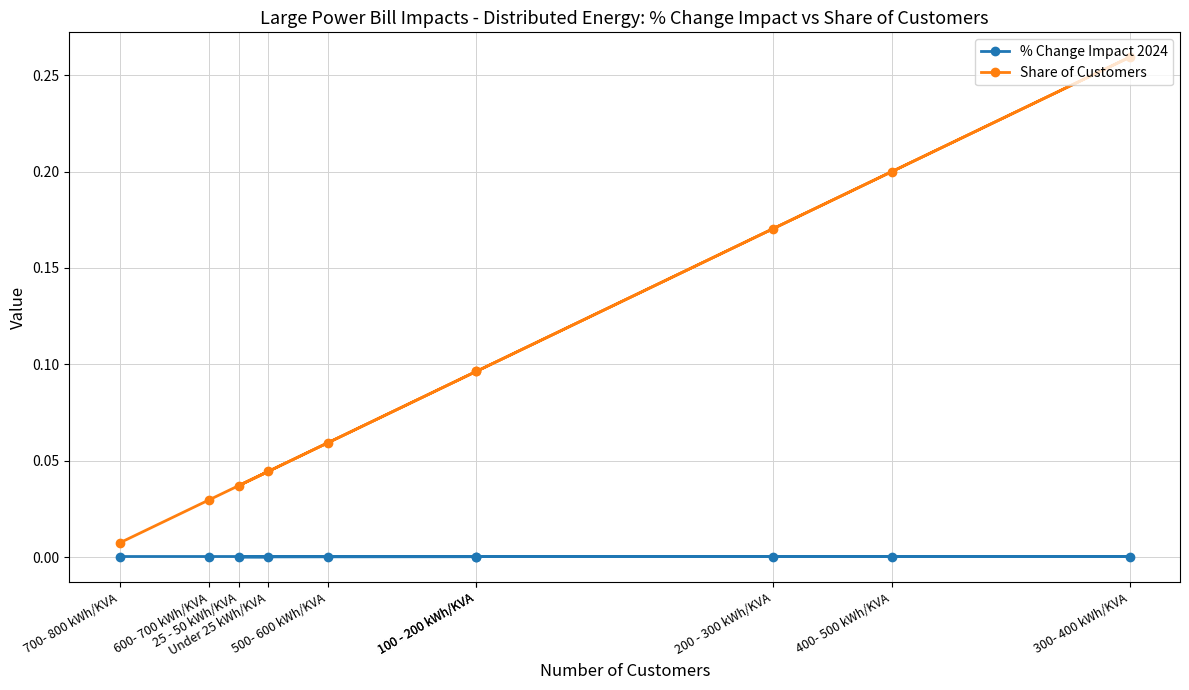

True or false: Share of Customers has a value of 0.0 at 700- 800 kWh/KVA.

False